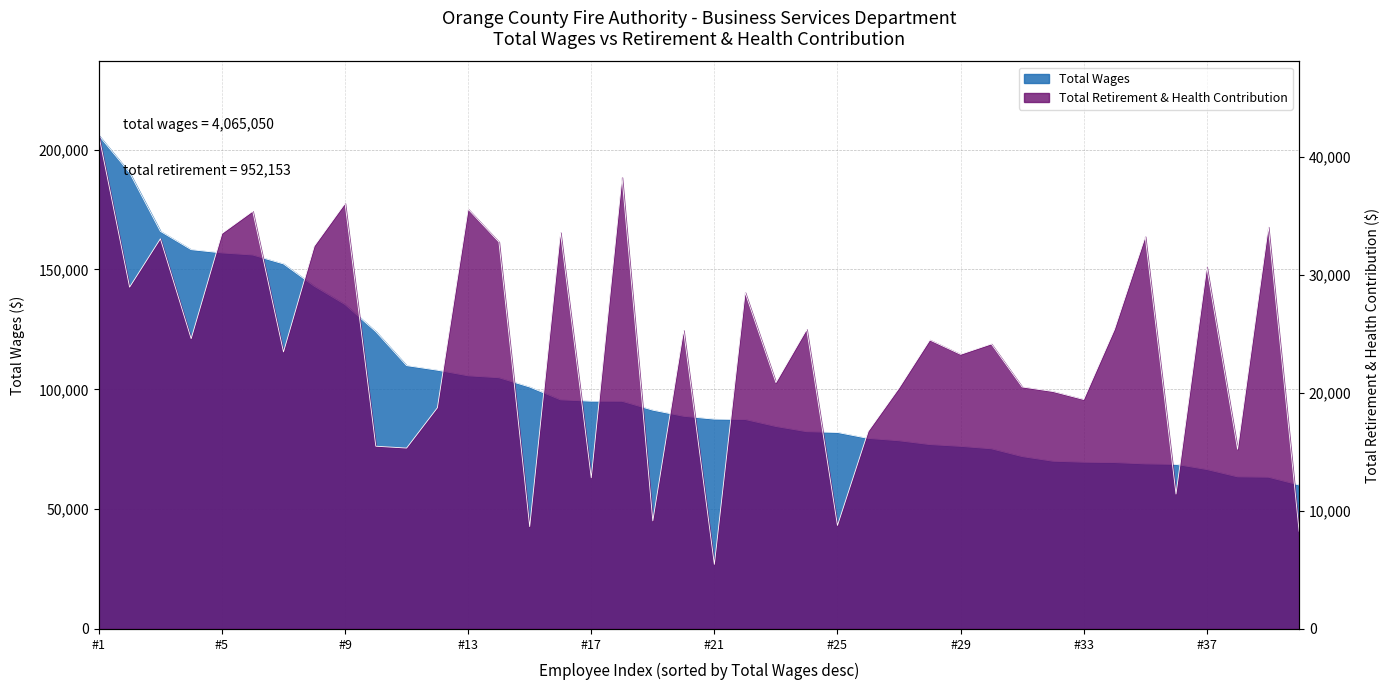

Is the value of Total Wages at 78528 greater than the value of Total Retirement & Health Contribution at 158270?

Yes